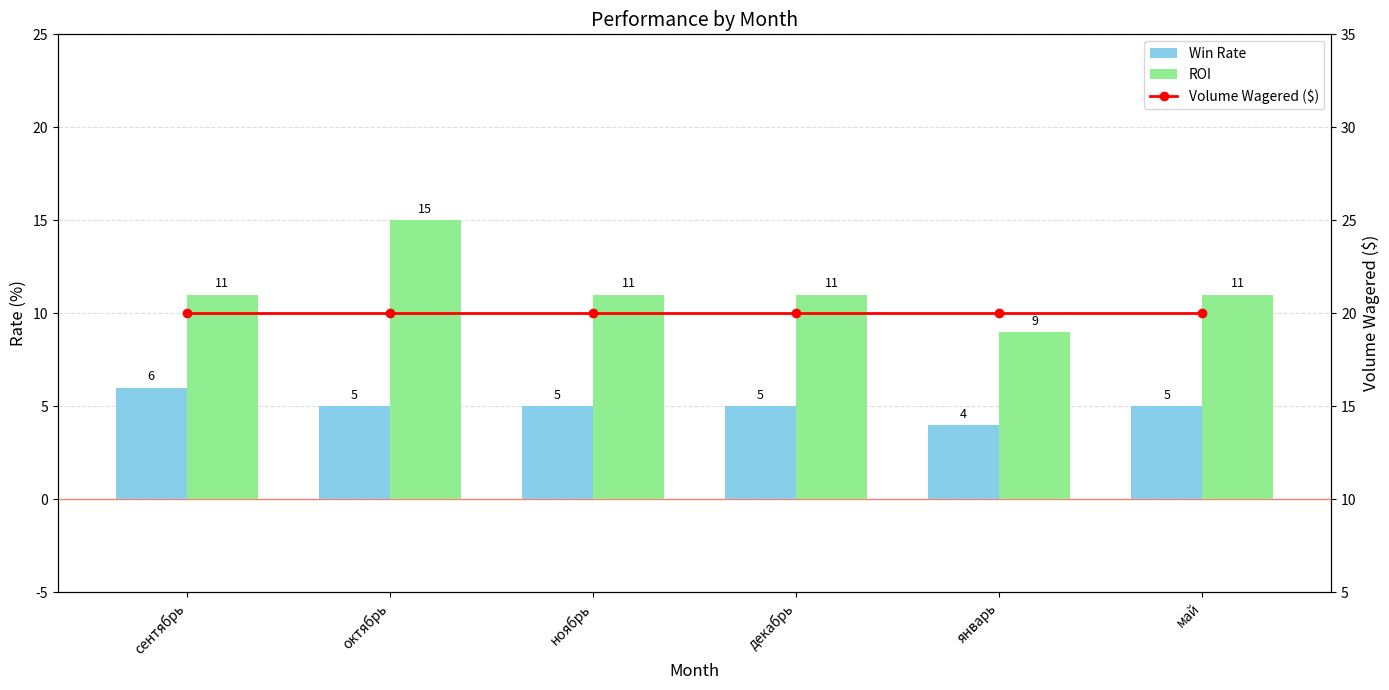

What position from the left is октябрь?

2